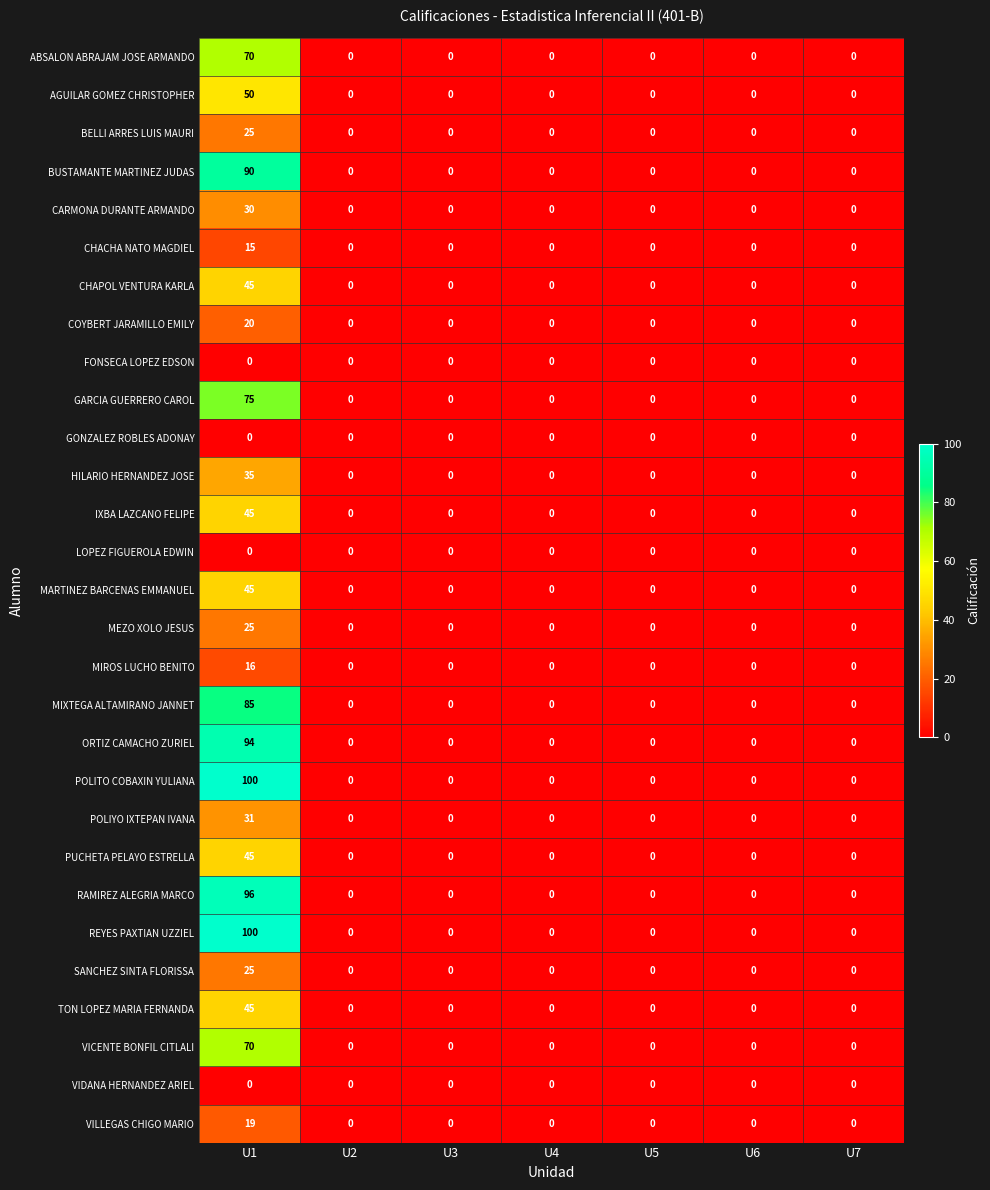

How many data points does each series have?

7